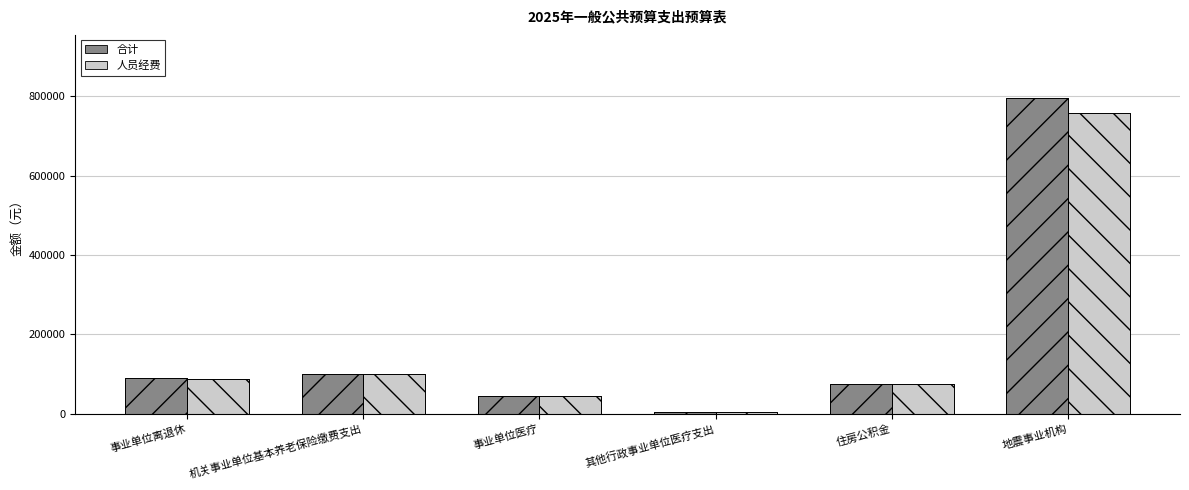

Reading left to right, list all the values displayed in this chart.

合计: 事业单位离退休=89054.0	机关事业单位基本养老保险缴费支出=100147.1	事业单位医疗=44440.2	其他行政事业单位医疗支出=4661.8	住房公积金=75110.3	地震事业机构=795190.1
人员经费: 事业单位离退休=87054.0	机关事业单位基本养老保险缴费支出=100147.1	事业单位医疗=44440.2	其他行政事业单位医疗支出=4661.8	住房公积金=75110.3	地震事业机构=756300.5